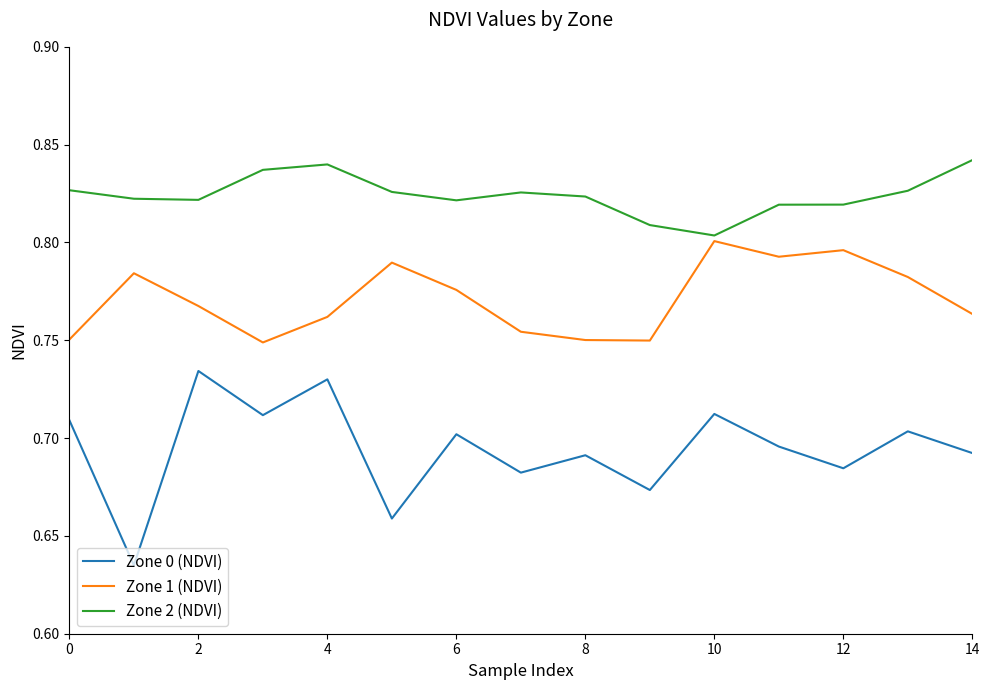

True or false: Zone 1 (NDVI) and Zone 0 (NDVI) intersect in this chart.

False